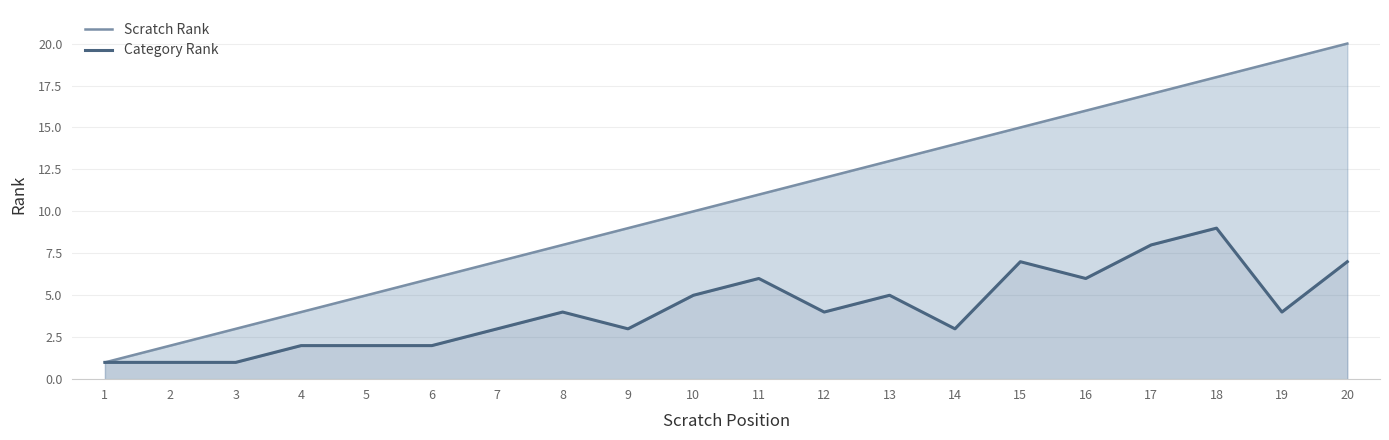

What is the value of the Category Rank point at the 3rd from the left?

1